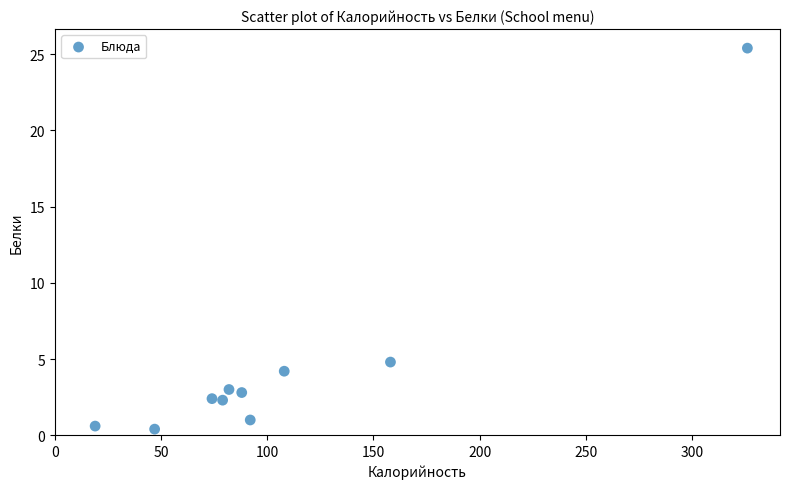

What is the average Y value?

4.7